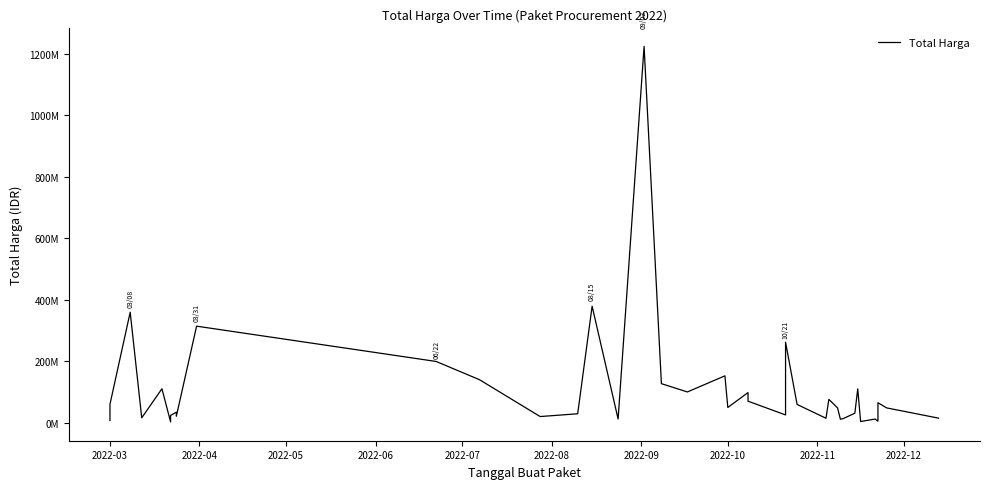

How many categories are shown in the chart?

40